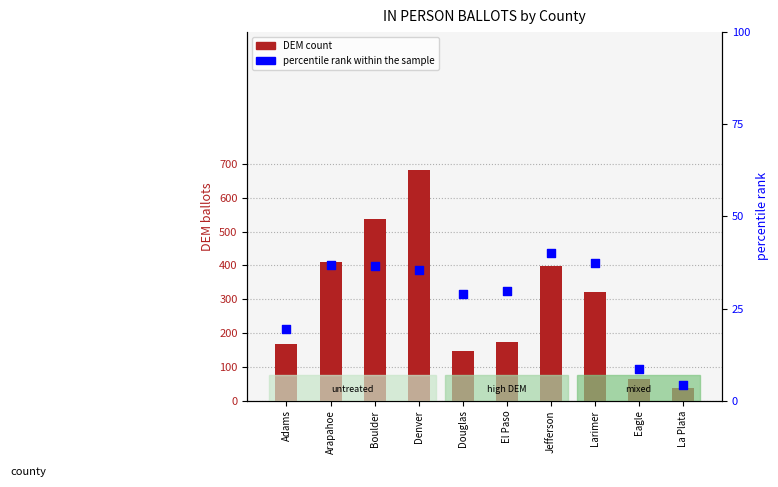

Which series has the largest total across all categories?

DEM count